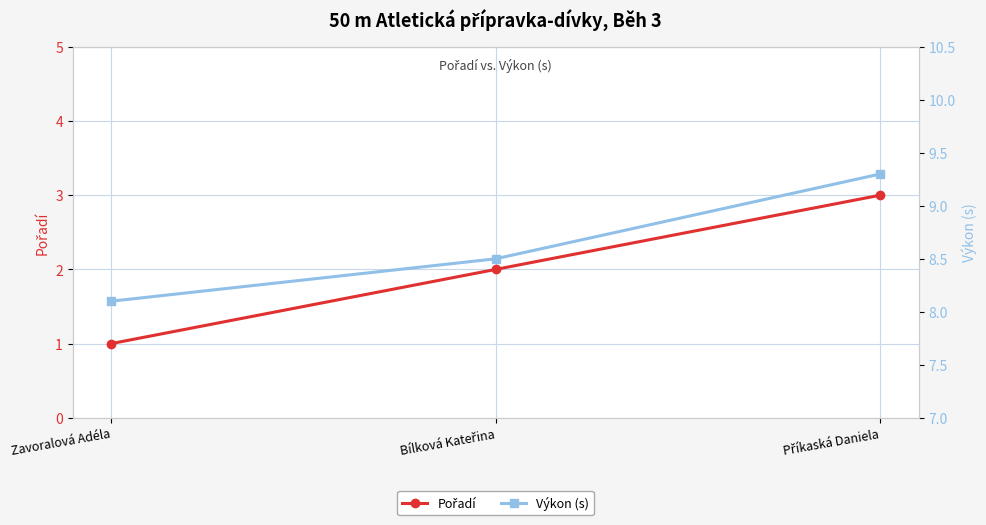

At which label does Pořadí reach its peak?

Příkaská Daniela